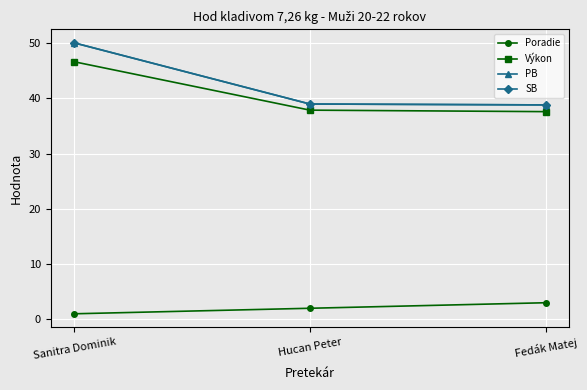

Rank the series at Fedák Matej from lowest to highest value.

Poradie, Výkon, PB, SB